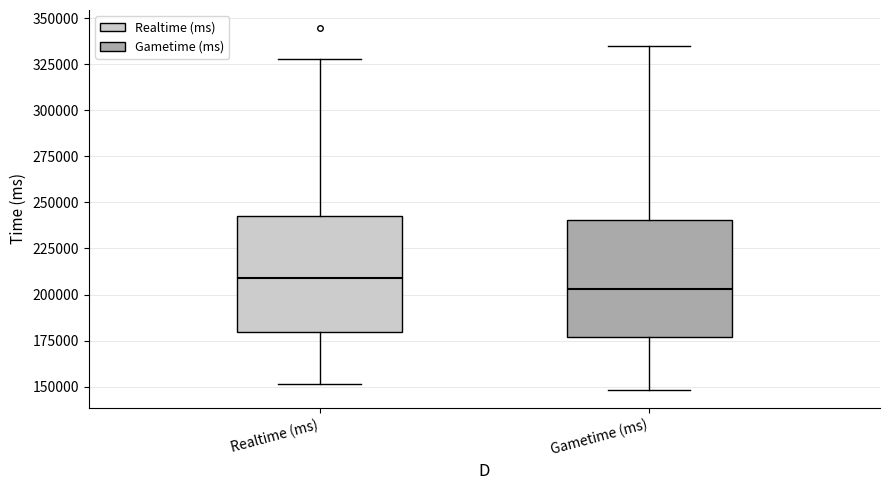

Where does the lower whisker of the box for Realtime (ms) end on the y-axis? The values are not printed on the chart, so give them approximately, as read against the axis.

150000